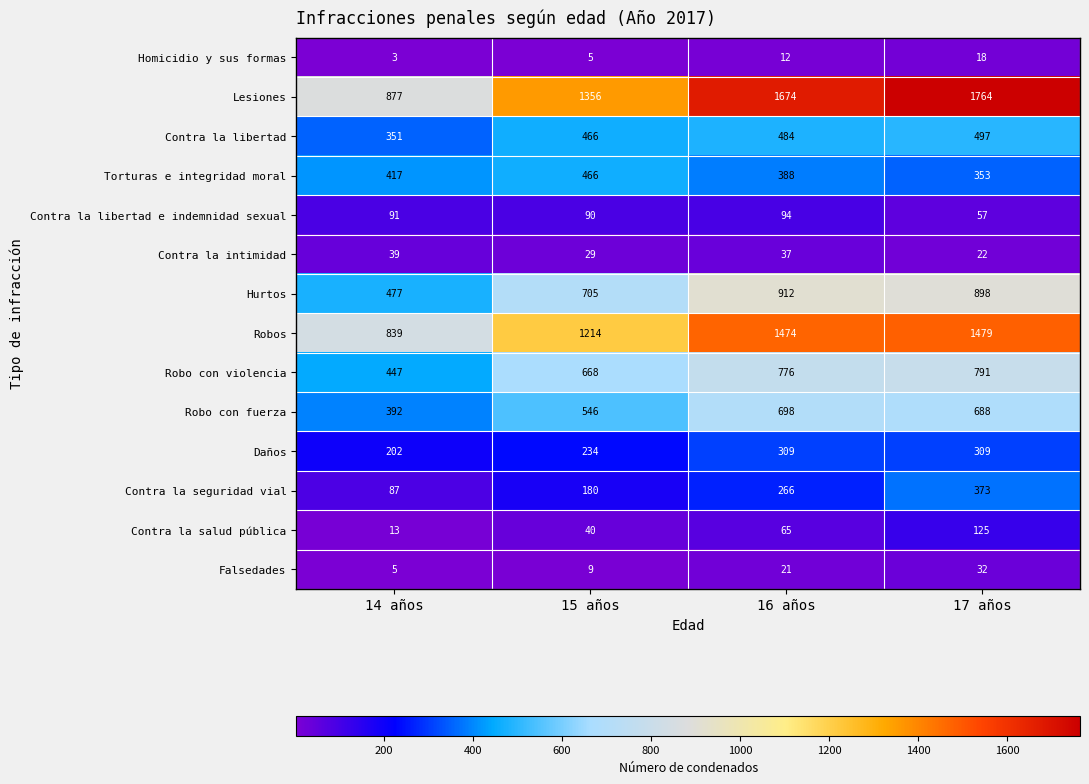

The Robos series shows 839 at 14 años. True or false?

True